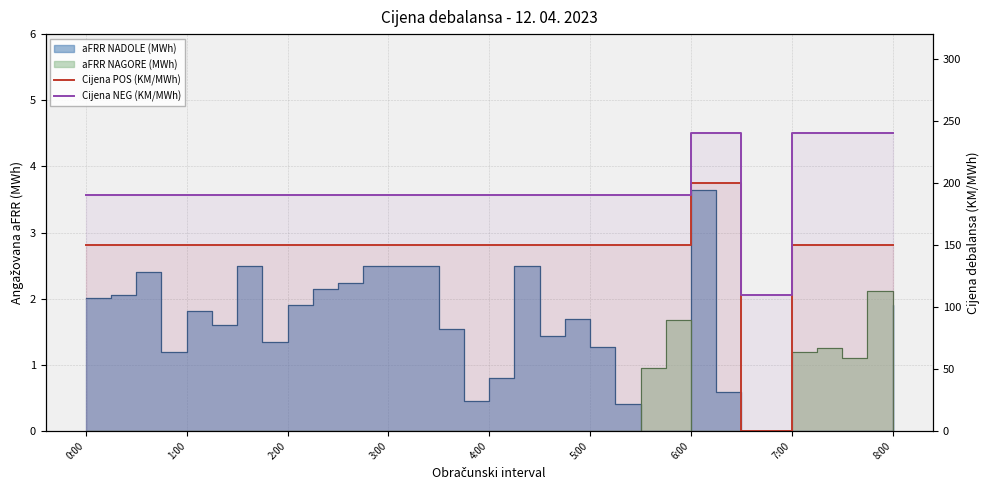

True or false: Cijena NEG (KM/MWh) has more than 2 points higher than both neighbors.

False